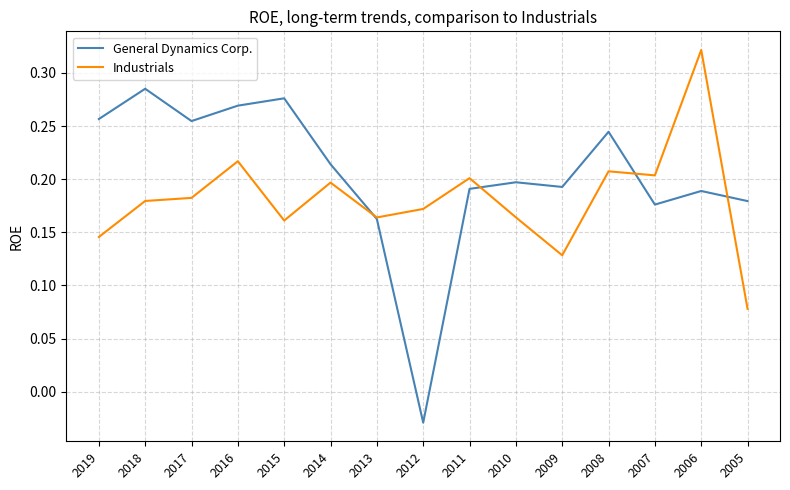

The General Dynamics Corp. series shows 0.2 at 2009. True or false?

True